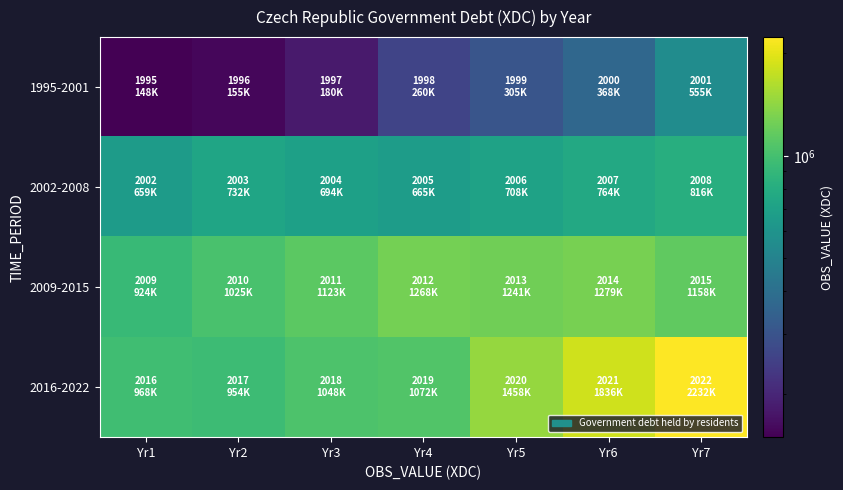

Count the number of categories in the chart.

7